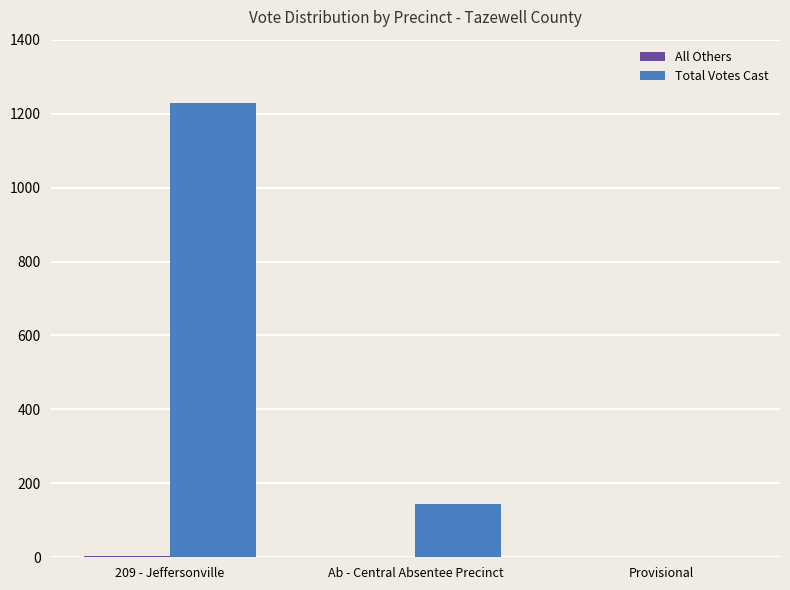

True or false: Total Votes Cast has a value of 753 at Provisional.

False